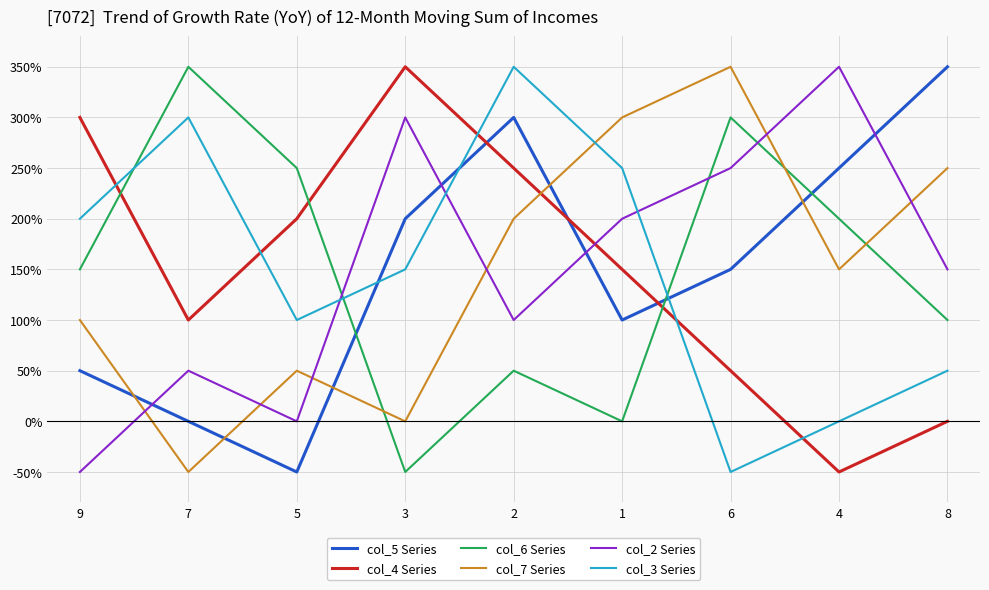

What is the minimum value for col_7 Series?

-50